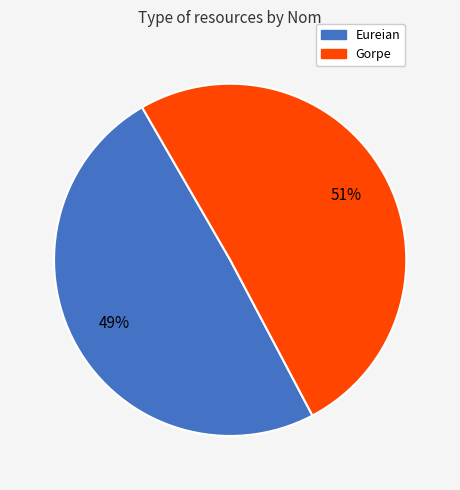

To the nearest percent, what is the combined percentage of Gorpe and Eureian?

100%